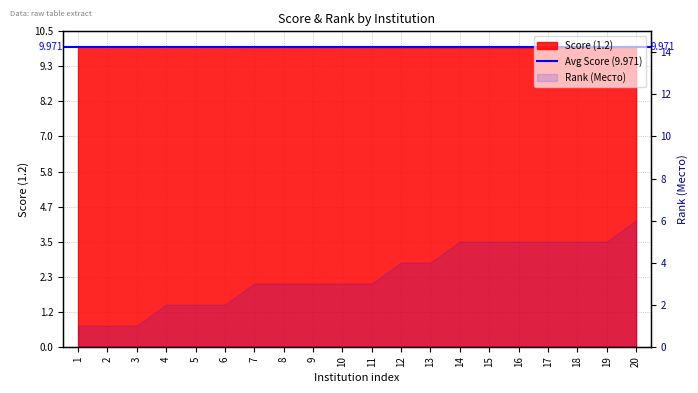

At which label does Rank (Место) reach its minimum?

1